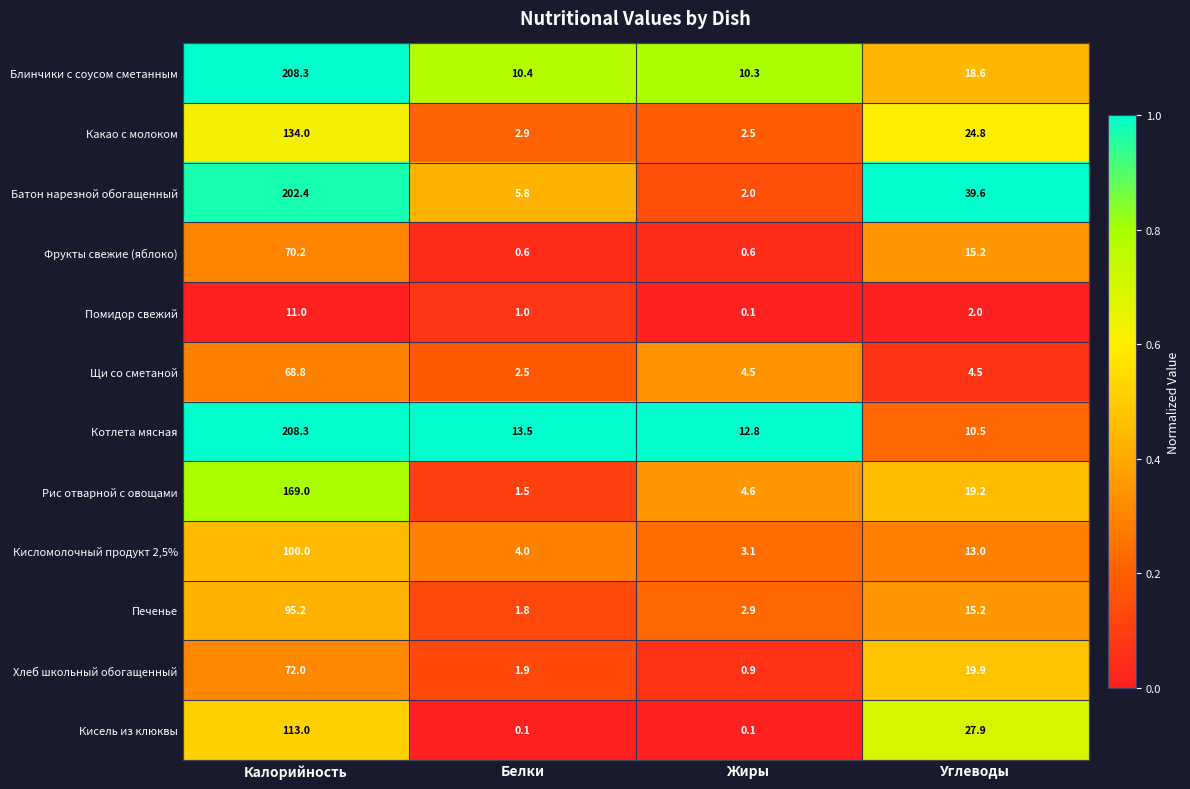

What is the maximum value shown in the chart?

208.3